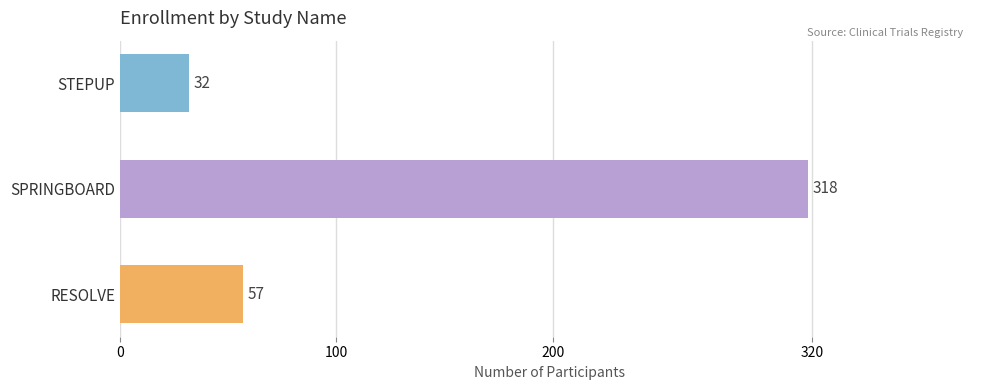

Does the chart contain any negative values?

No